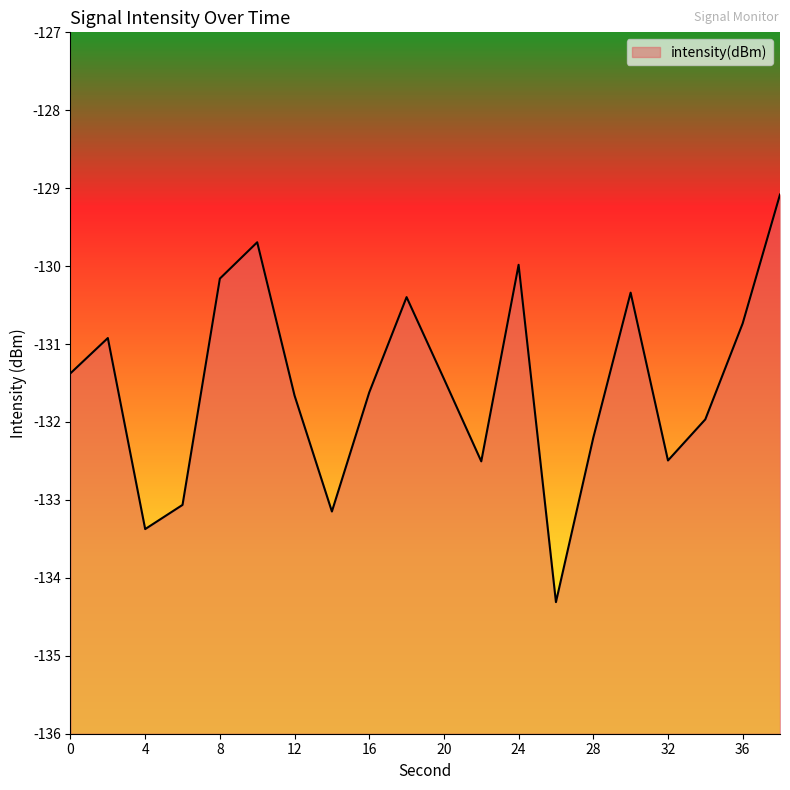

What is the smallest value displayed?

-134.3